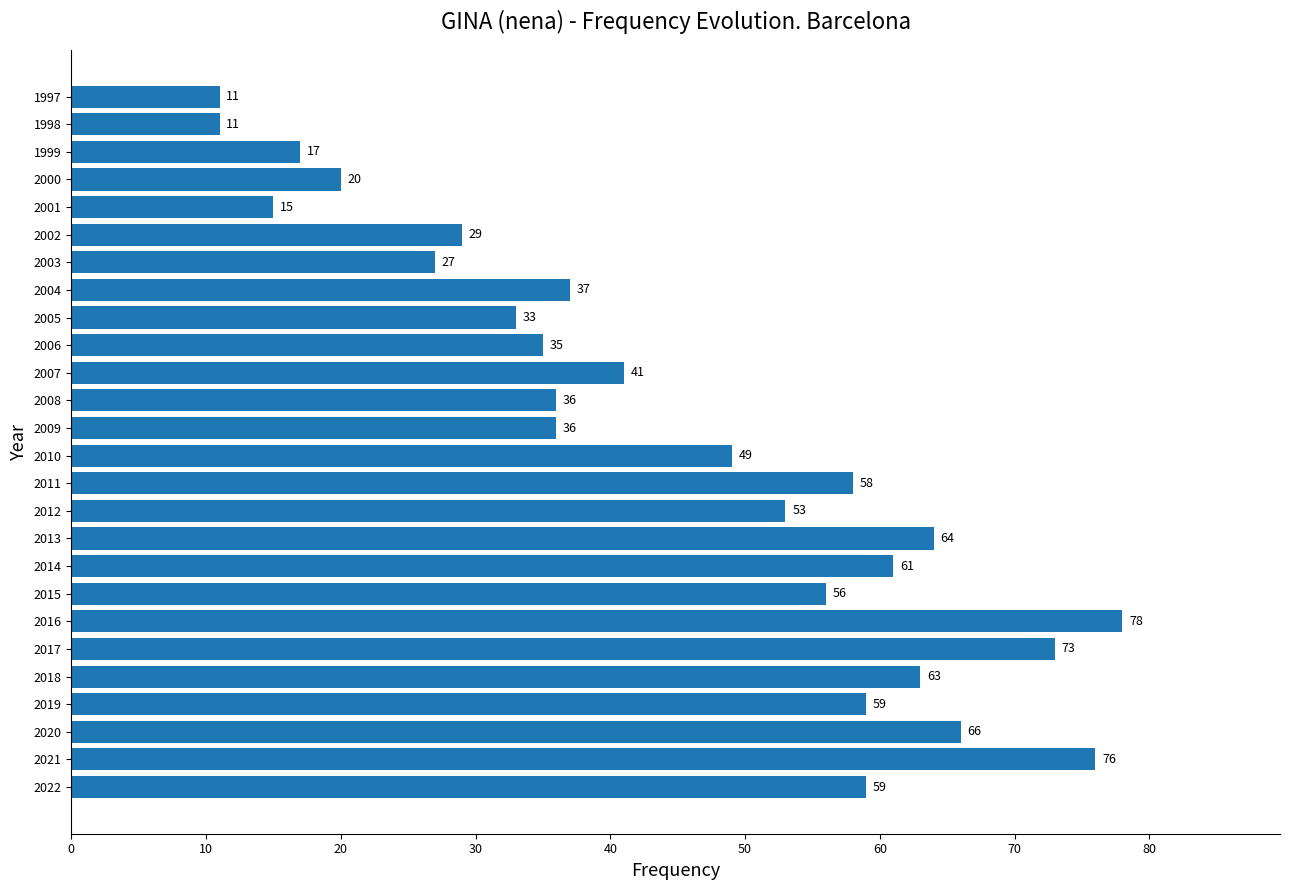

What is the ratio of the value at 2016 to the value at 2002?

2.7